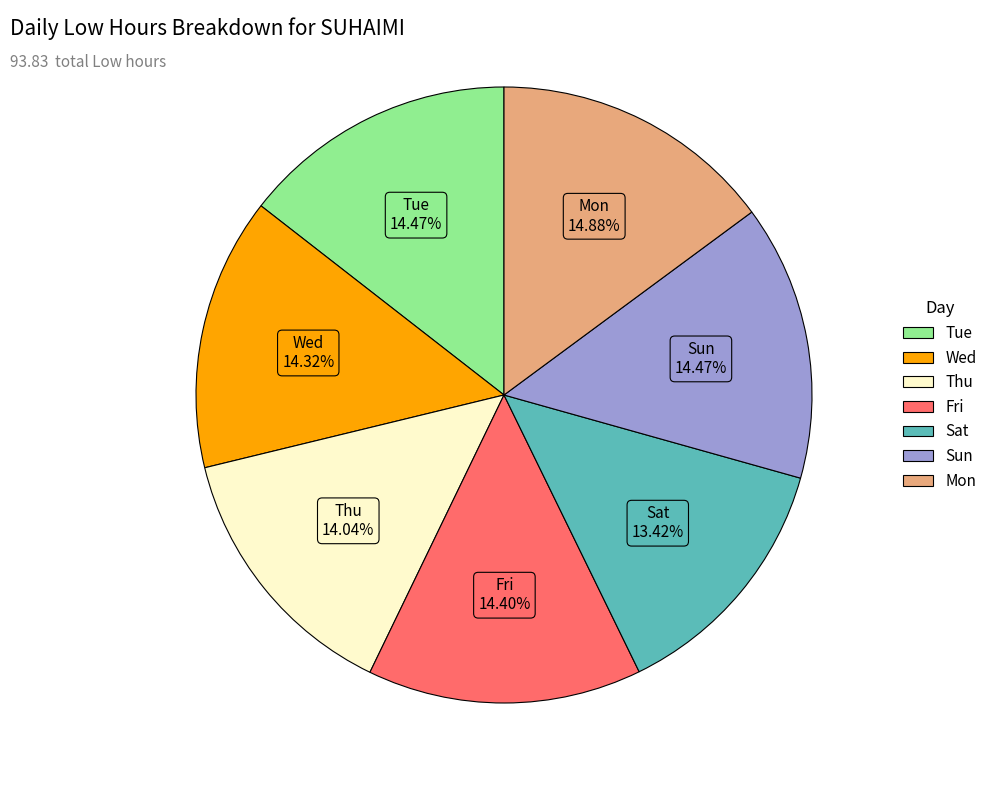

True or false: Wed accounts for 14% of the total.

True